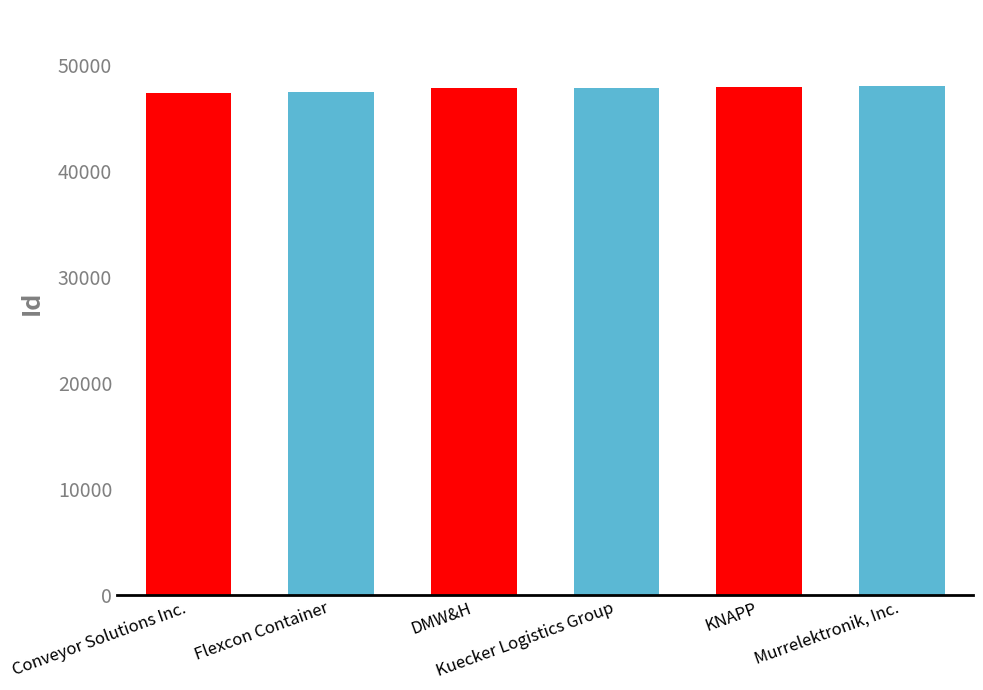

Rank the categories by value from lowest to highest.

Conveyor Solutions Inc., Flexcon Container, DMW&H, Kuecker Logistics Group, KNAPP, Murrelektronik, Inc.